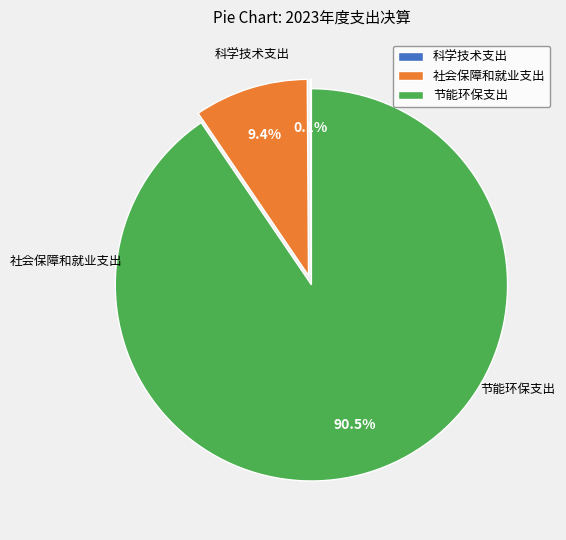

Which category accounts for the majority?

节能环保支出